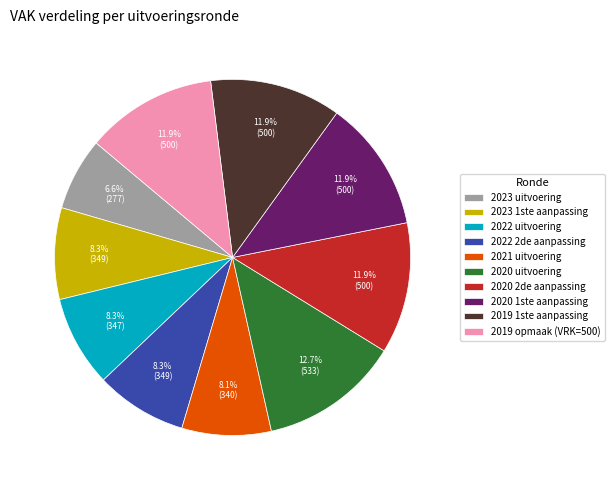

What is the ratio of the value at 2020 1ste aanpassing to the value at 2020 2de aanpassing?

1.0